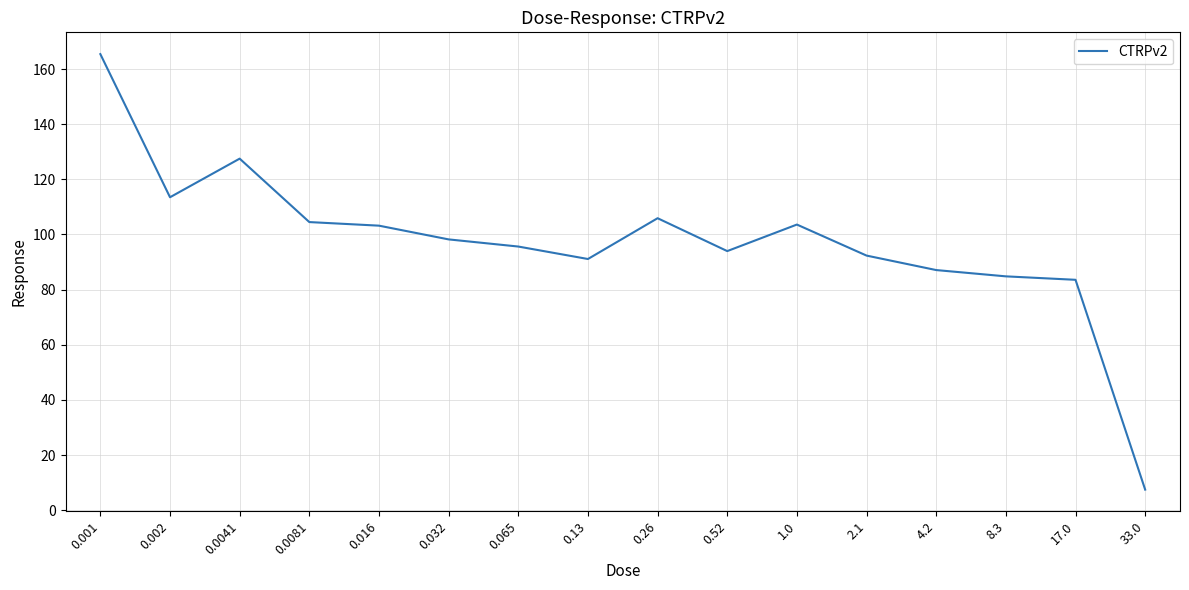

At which category does the chart reach its minimum across all series?

33.0